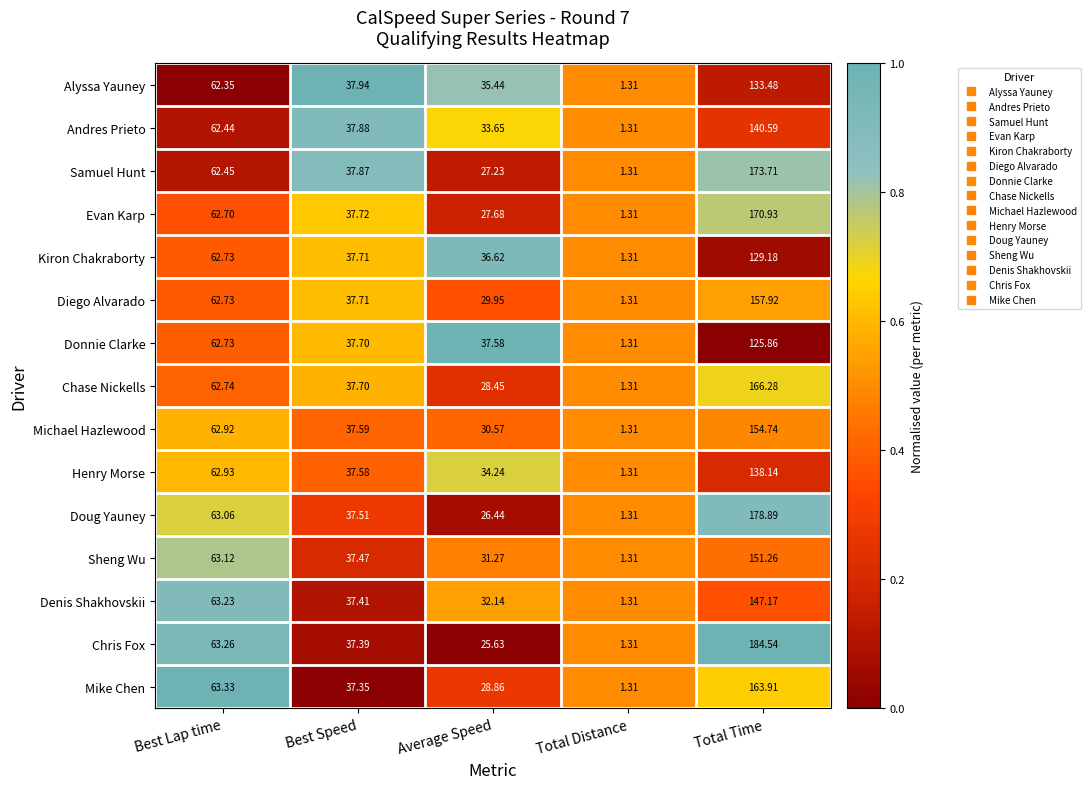

How many series are shown in this chart?

15